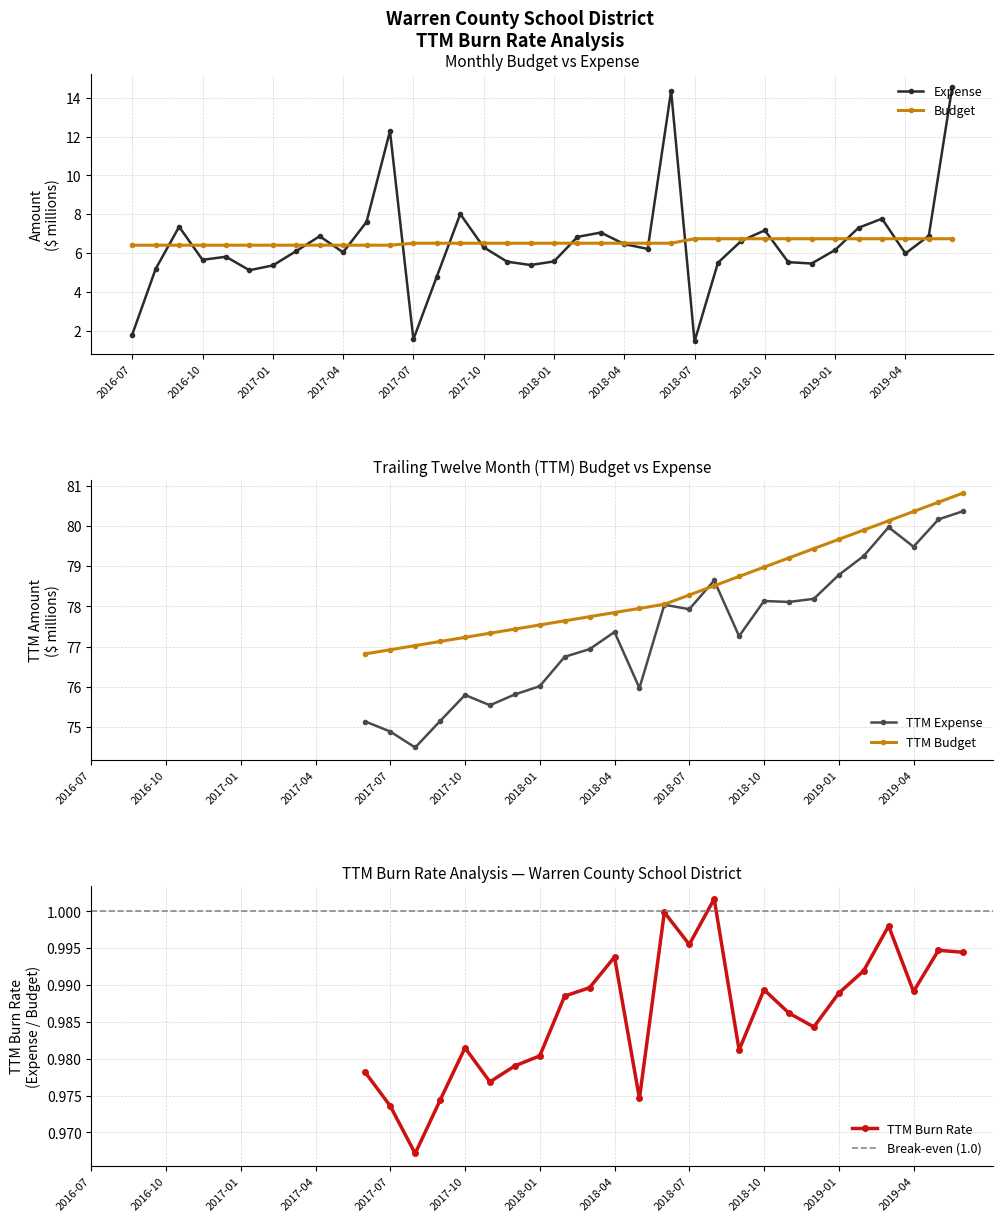

The Expense series shows 2.4 at 22. True or false?

False